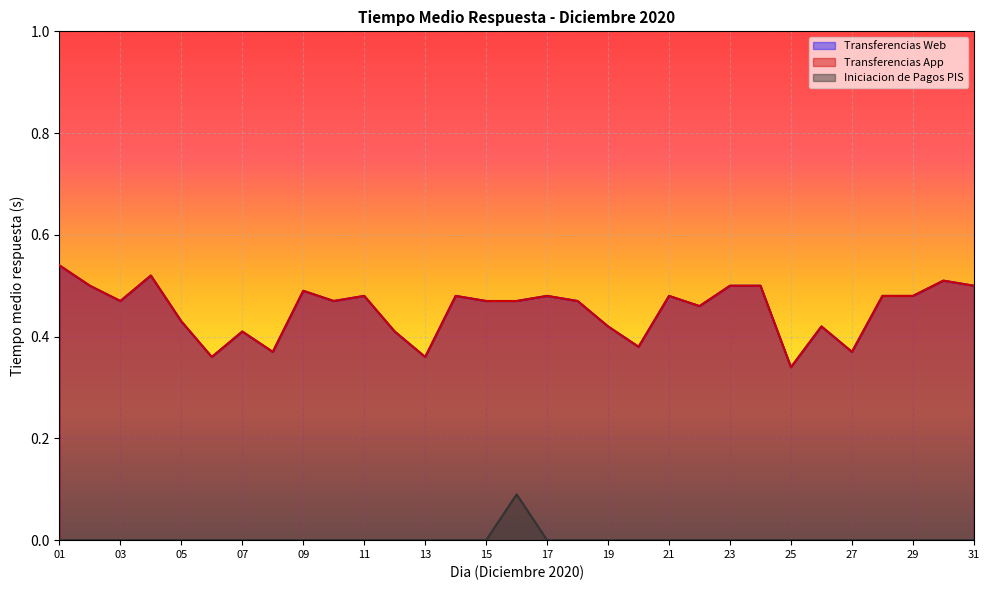

What is the maximum value shown in the chart?

0.5